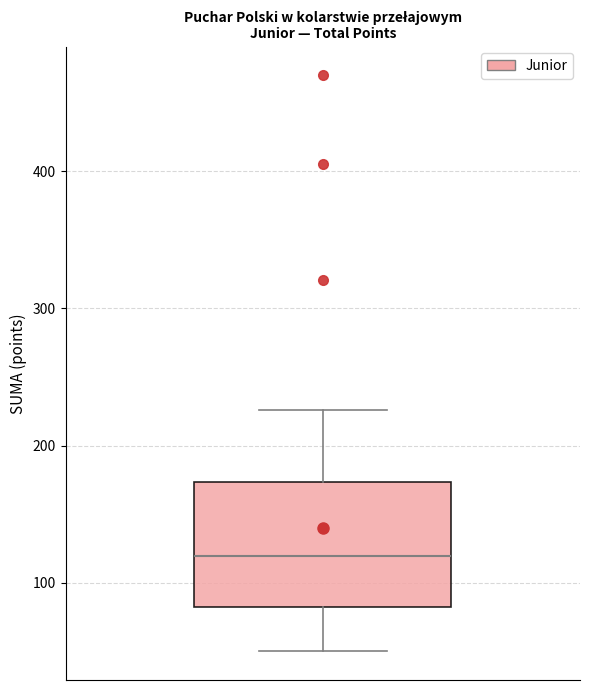

Where is the upper edge of the box on the y-axis? The values are not printed on the chart, so give them approximately, as read against the axis.

170